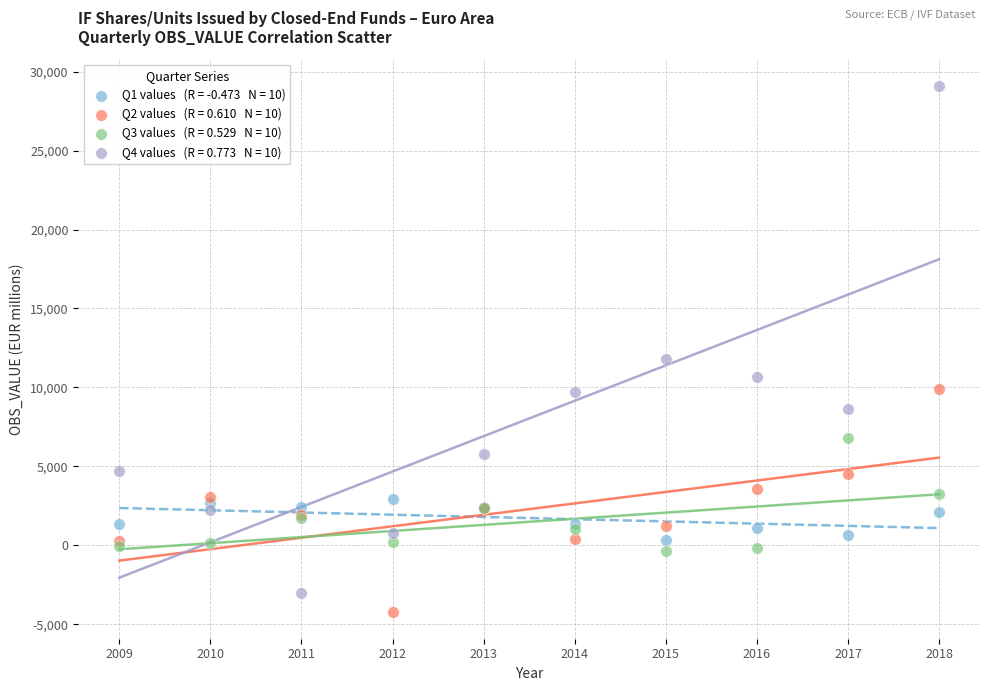

Across all series, what Y value is closest to 12431?

11774.2